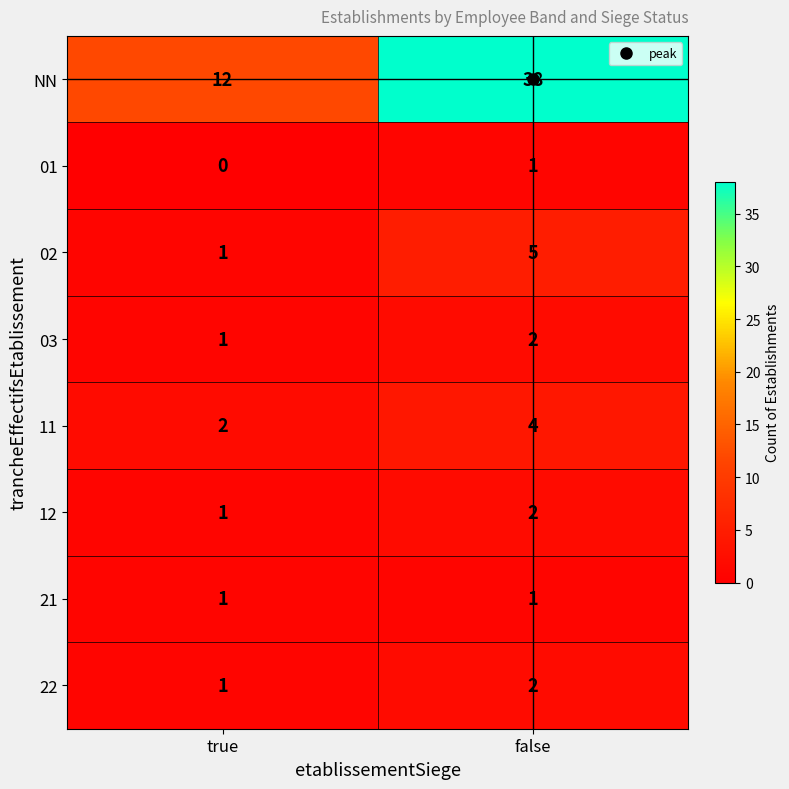

At which category is the sum across all series the highest?

false